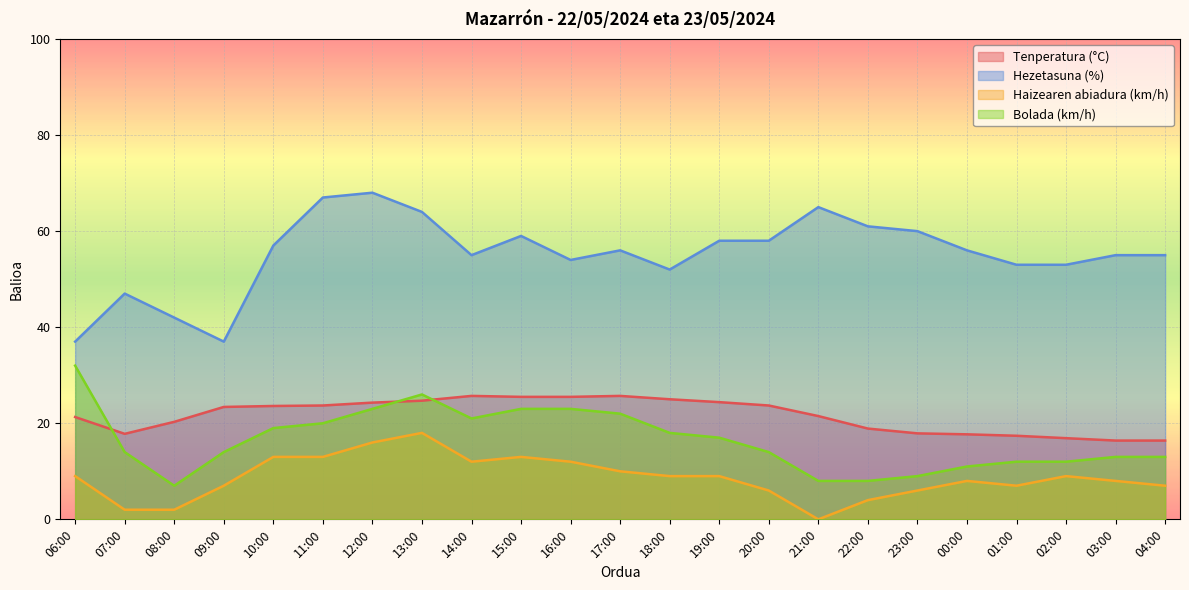

The Tenperatura (°C) series shows 25.7 at 17:00. True or false?

True